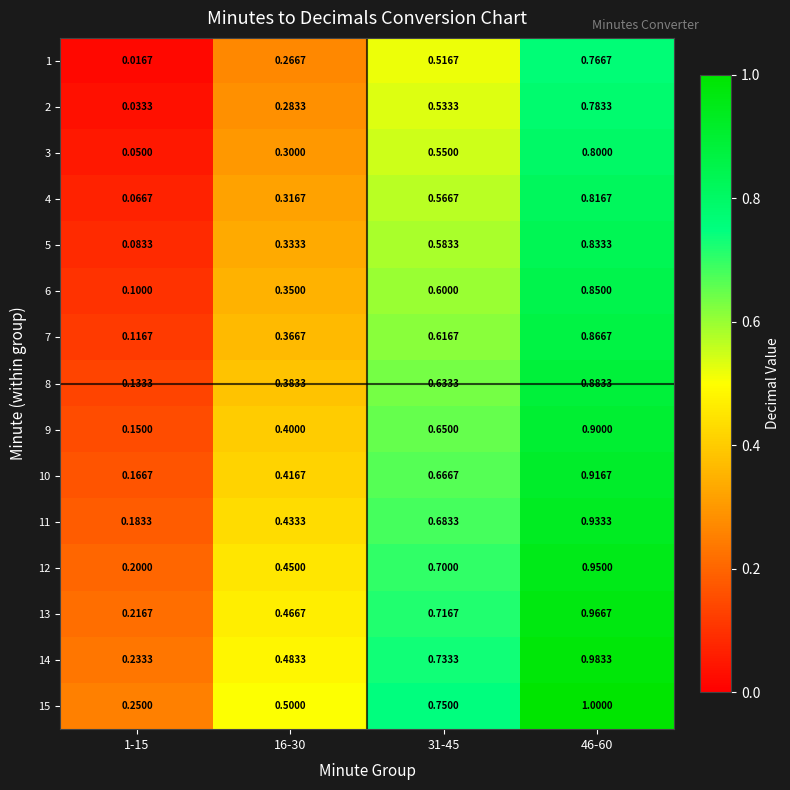

Is the value of 8 at 46-60 greater than the value of 10 at 16-30?

Yes